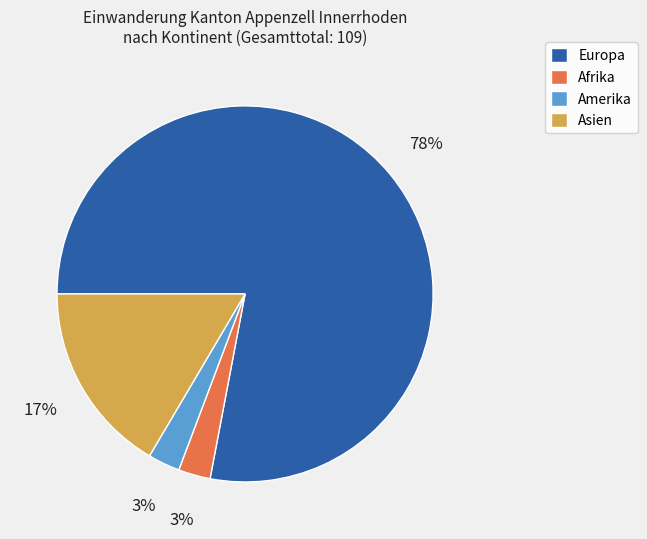

The Asien slice represents 17% of the pie. True or false?

True